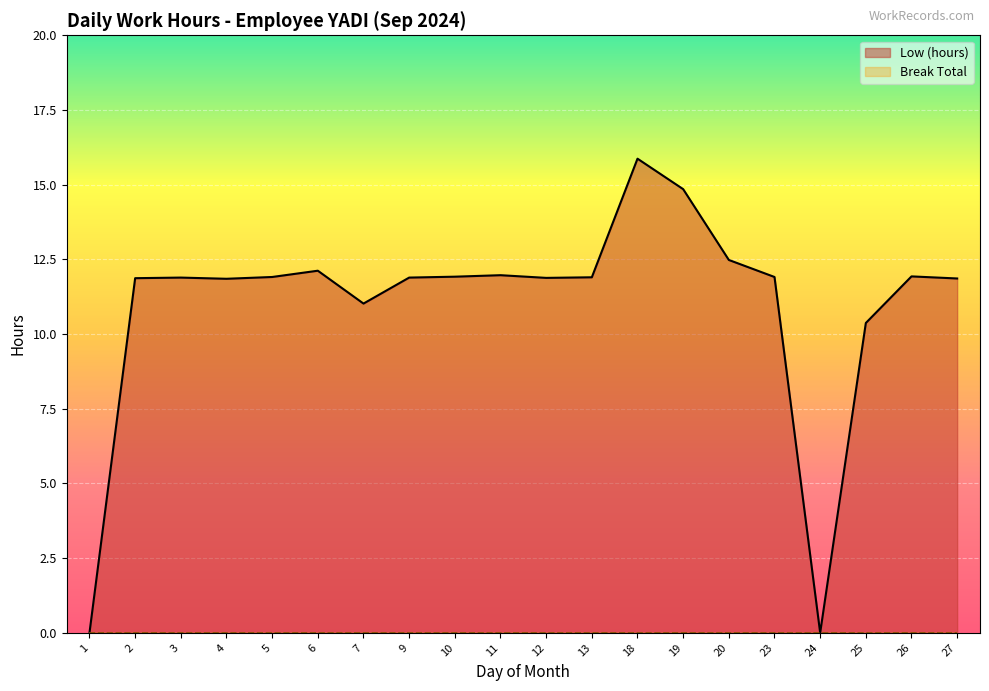

Does the chart display data point markers on the line(s)?

No